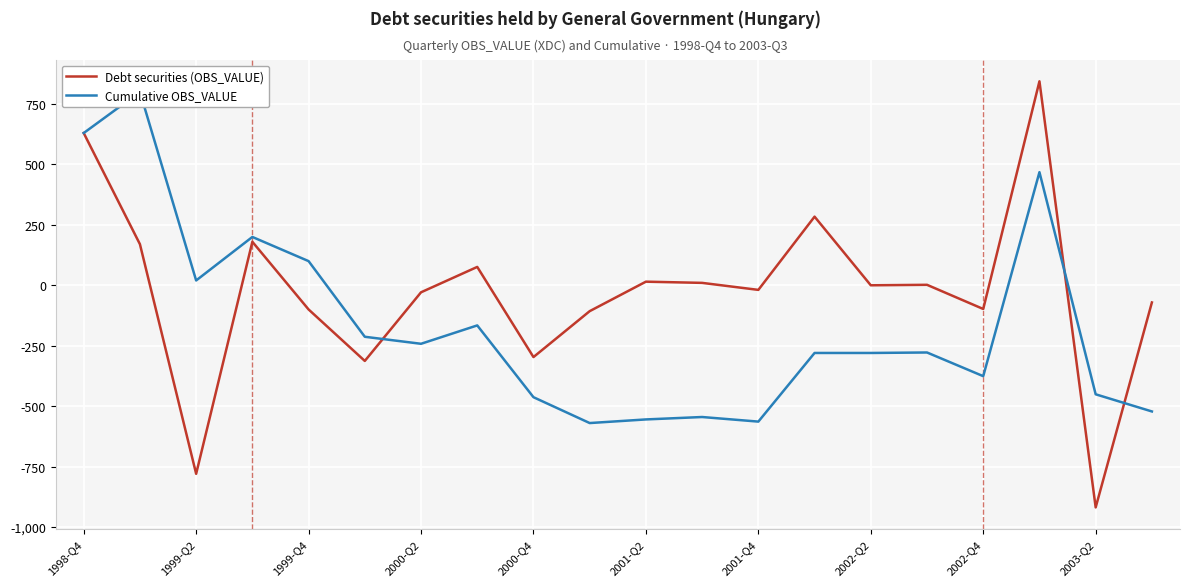

What is the average value of the Debt securities (OBS_VALUE) series?

-26